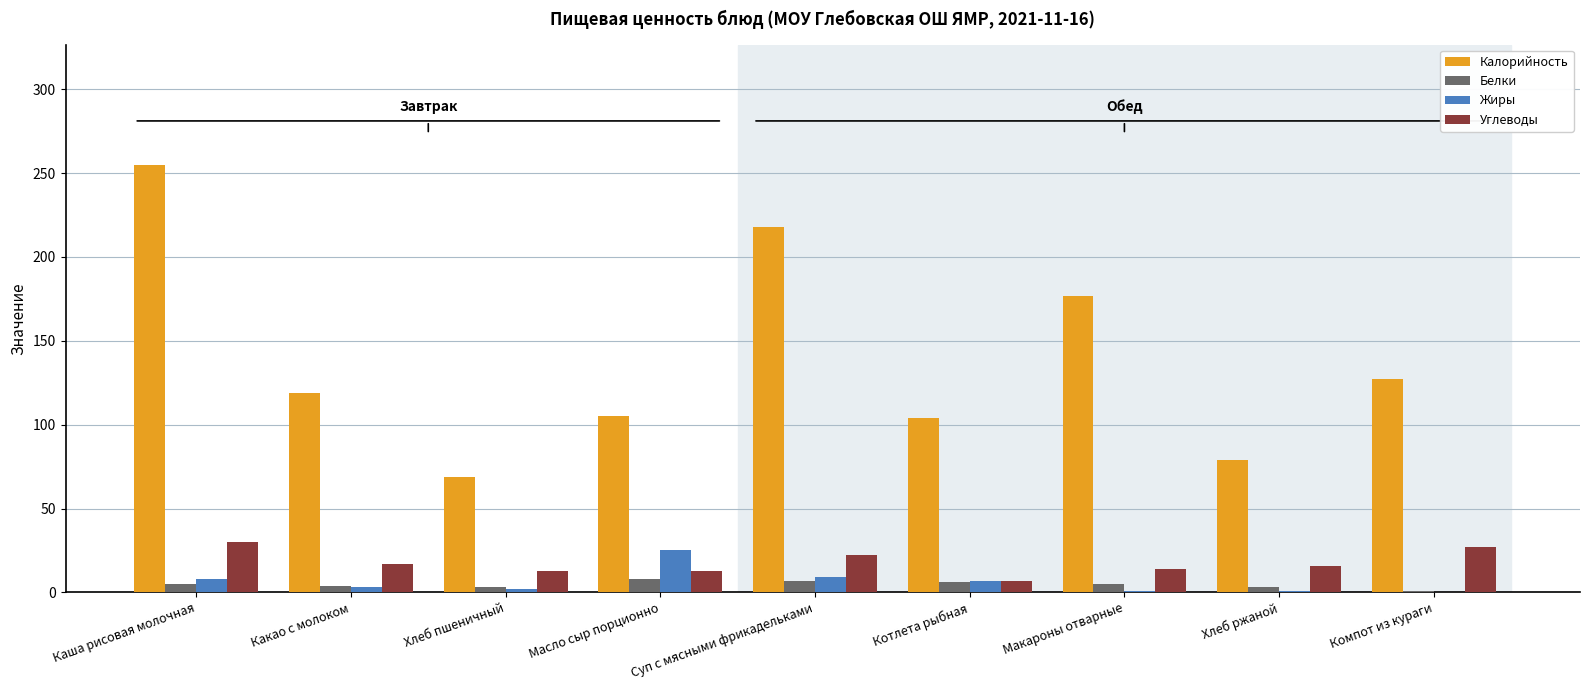

At which label does Жиры reach its peak?

Масло сыр порционно